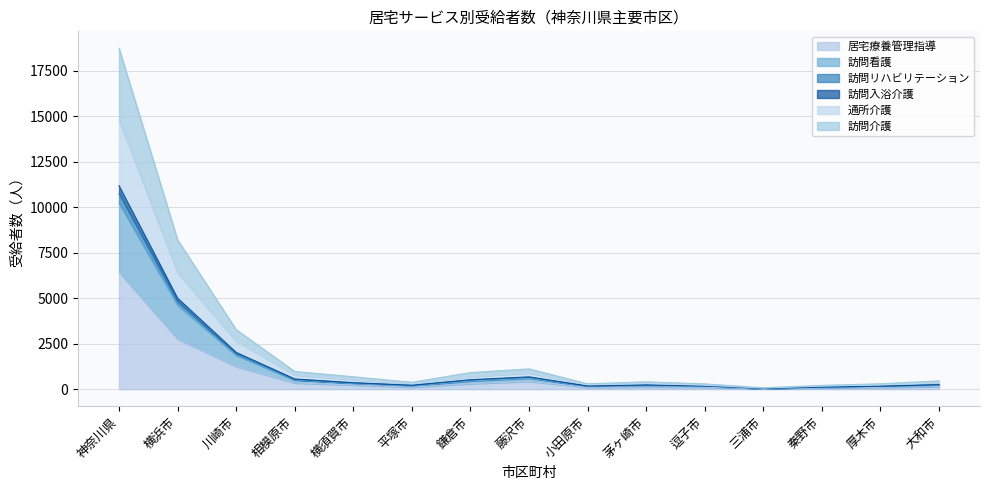

How many data points in 訪問看護 are above 227?

7